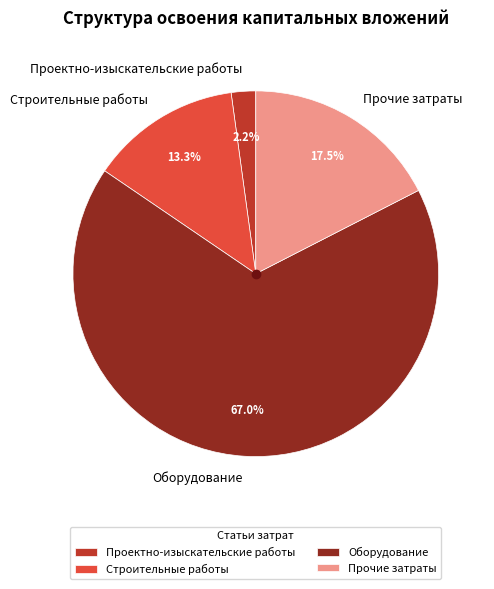

What is the smallest slice in the pie chart?

Проектно-изыскательские работы